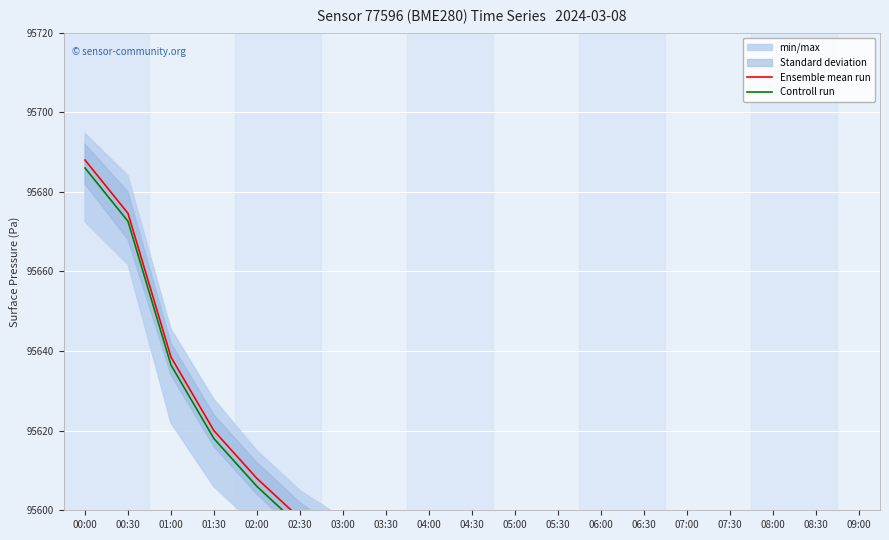

True or false: Ensemble mean run has more than 2 interior local peaks.

False